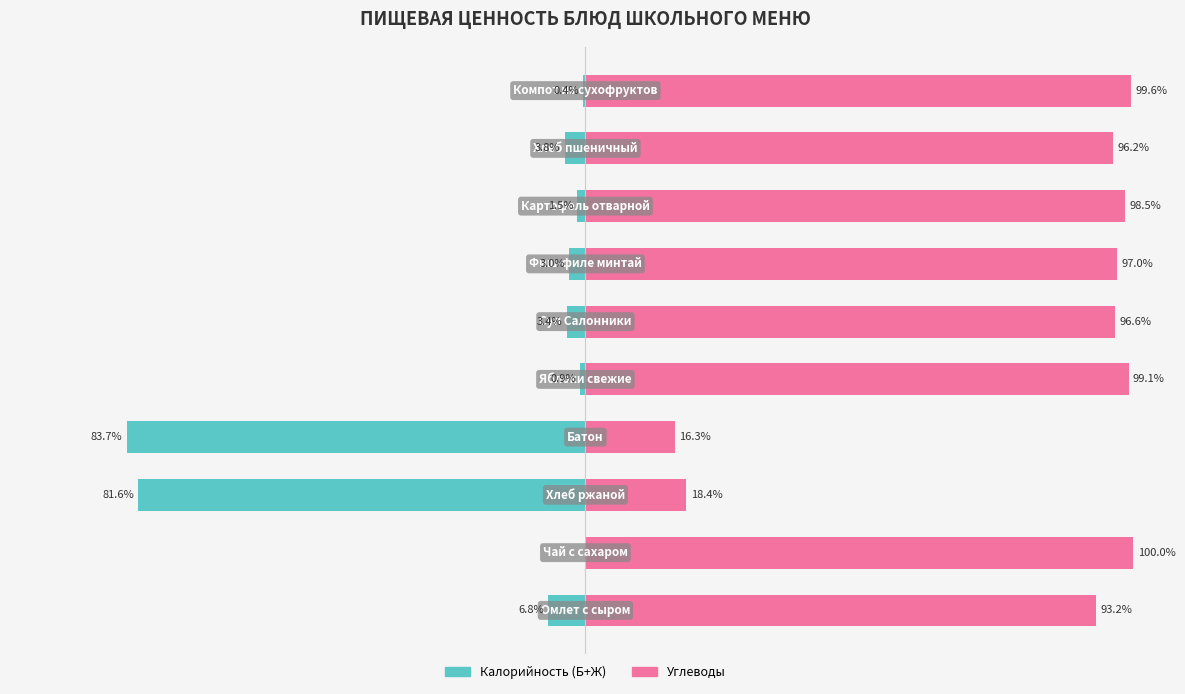

What value does the Калорийность series have at 4?

-0.9